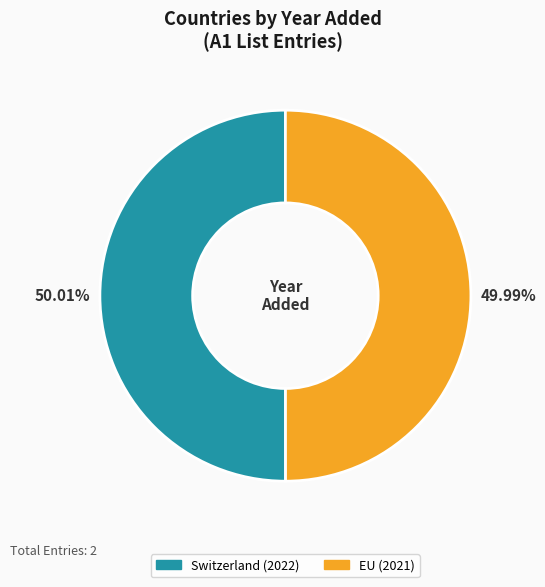

The EU slice represents 42% of the pie. True or false?

False